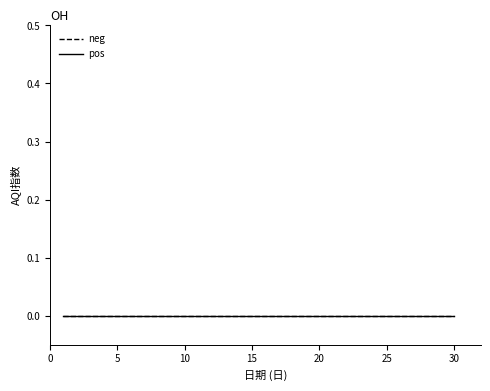

Reading left to right, transcribe all the data shown in this chart.

AQI指数: 0	0	0	0	0	0	0	0	0	0	0	0	0	0	0	0	0	0	0	0	0	0	0	0	0	0	0	0	0	0
月: 6	6	6	6	6	6	6	6	6	6	6	6	6	6	6	6	6	6	6	6	6	6	6	6	6	6	6	6	6	6
日: 1	2	3	4	5	6	7	8	9	10	11	12	13	14	15	16	17	18	19	20	21	22	23	24	25	26	27	28	29	30